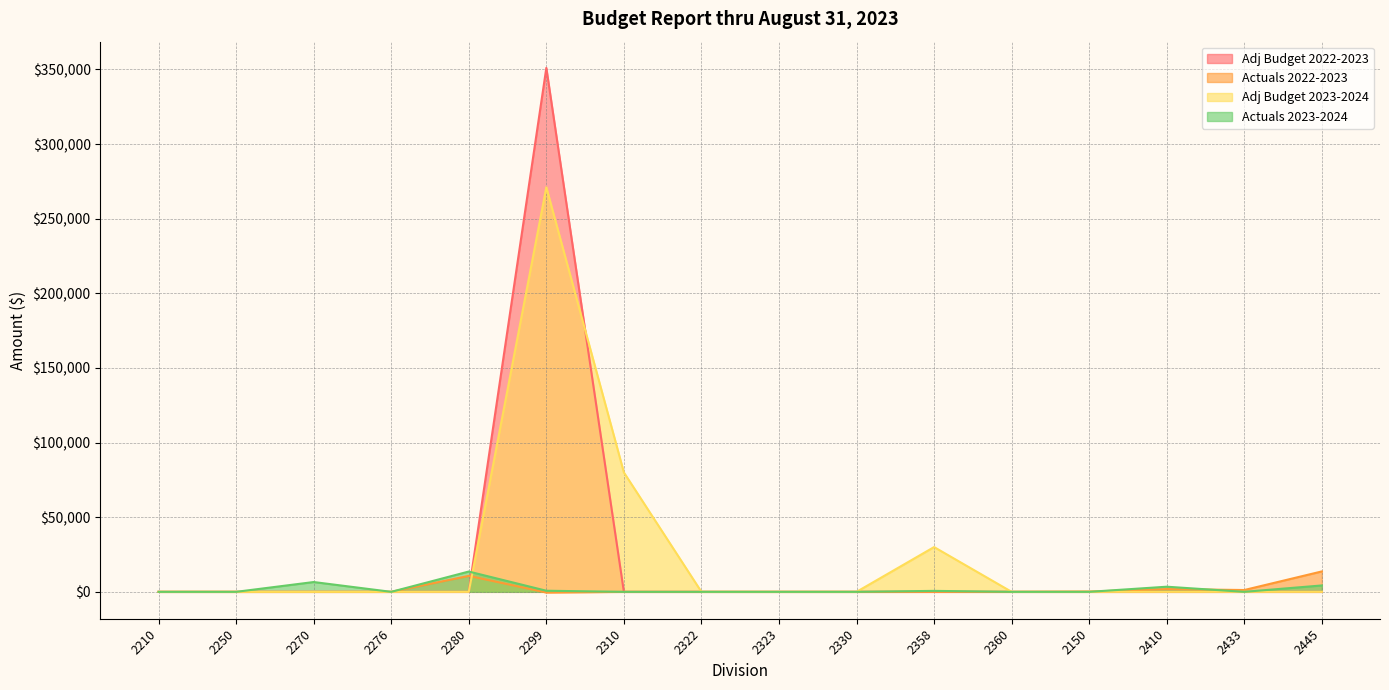

How many values in Actuals 2023-2024 are above zero?

6